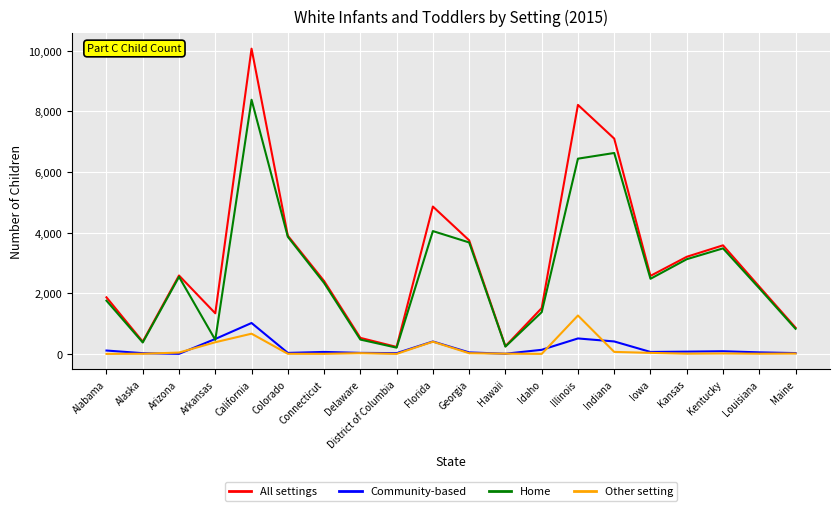

What is the spread (max minus min) of values at Arizona?

2585